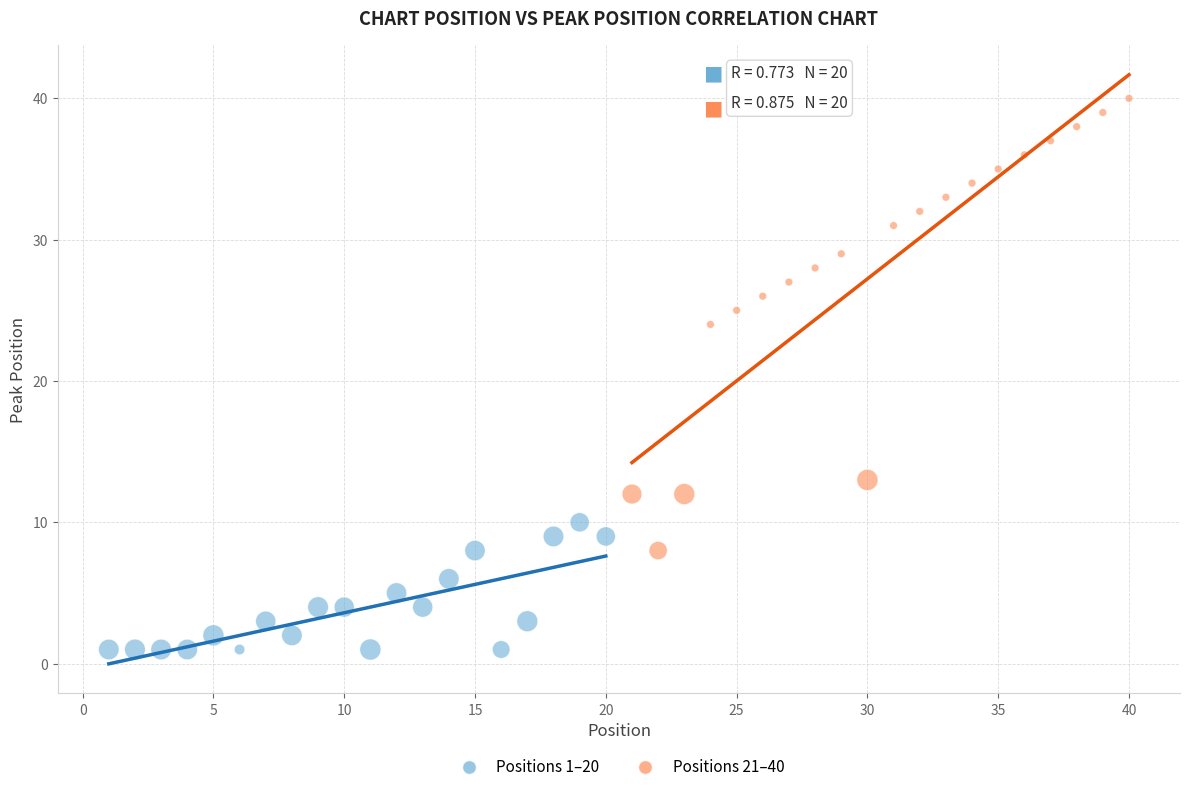

What are all the series names shown in the legend?

Positions 1–20, Positions 21–40